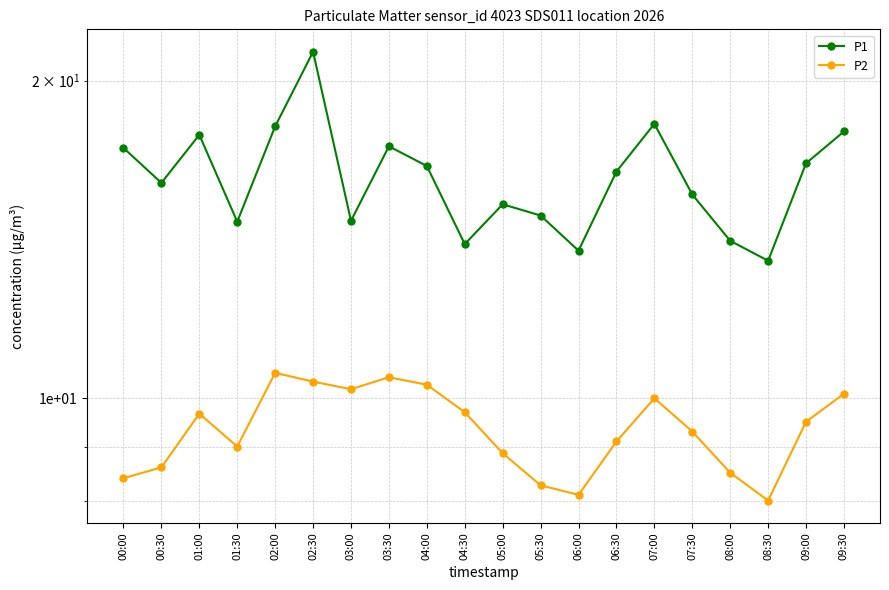

What is the total value across all series at 06:30?

25.5